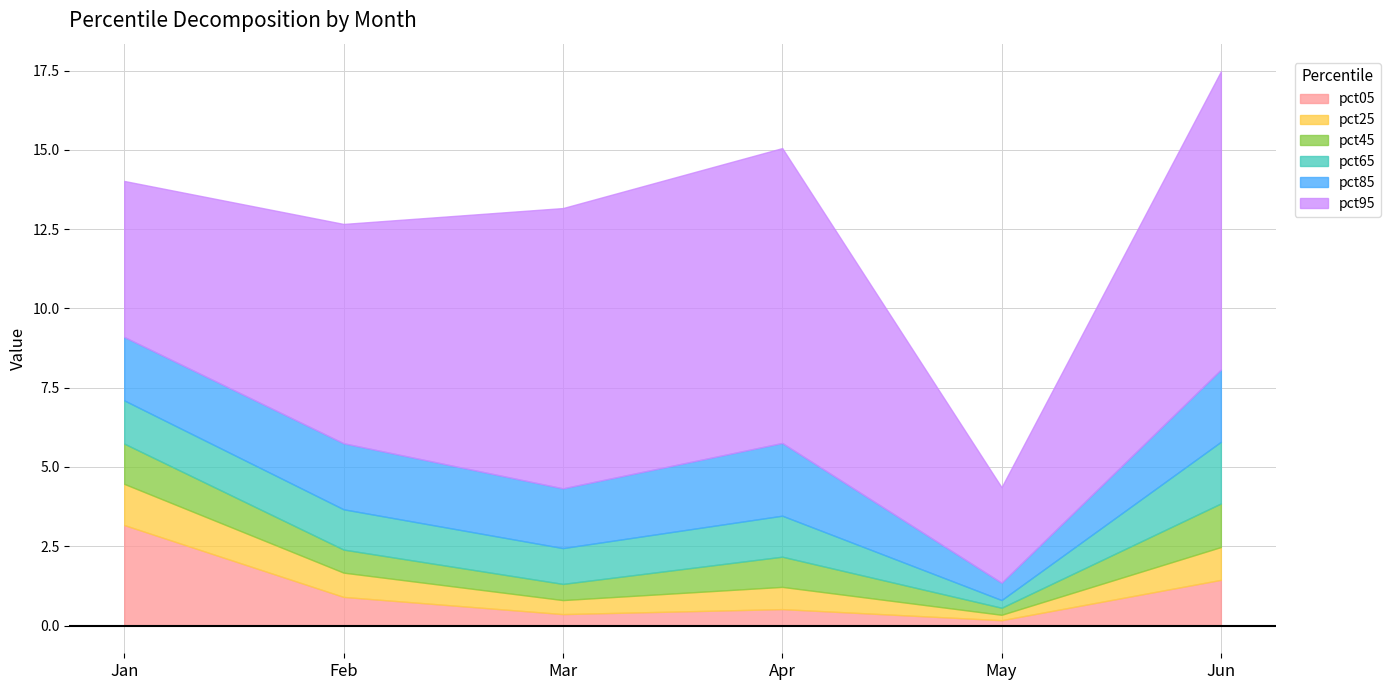

Between Feb and Apr, which is larger?

Feb